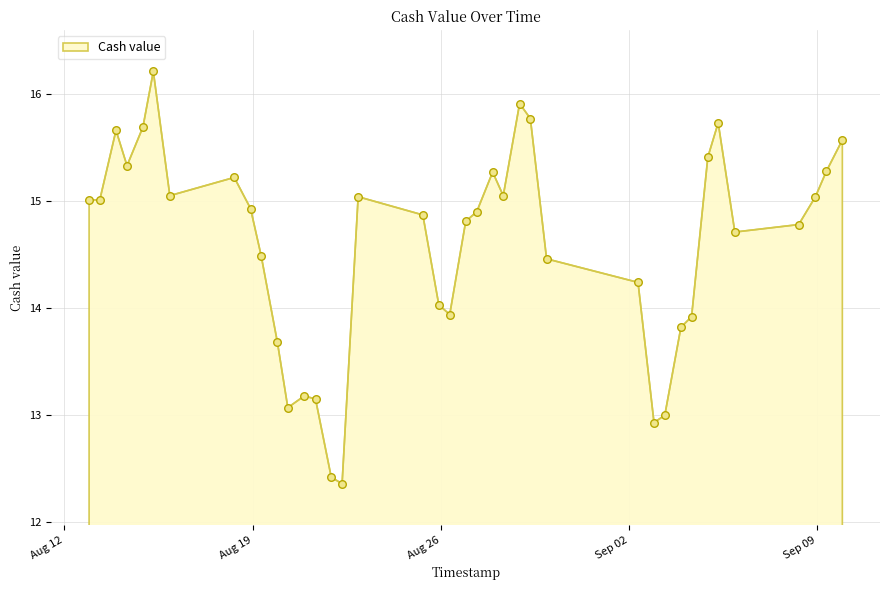

What is the maximum value shown in the chart?

16.2